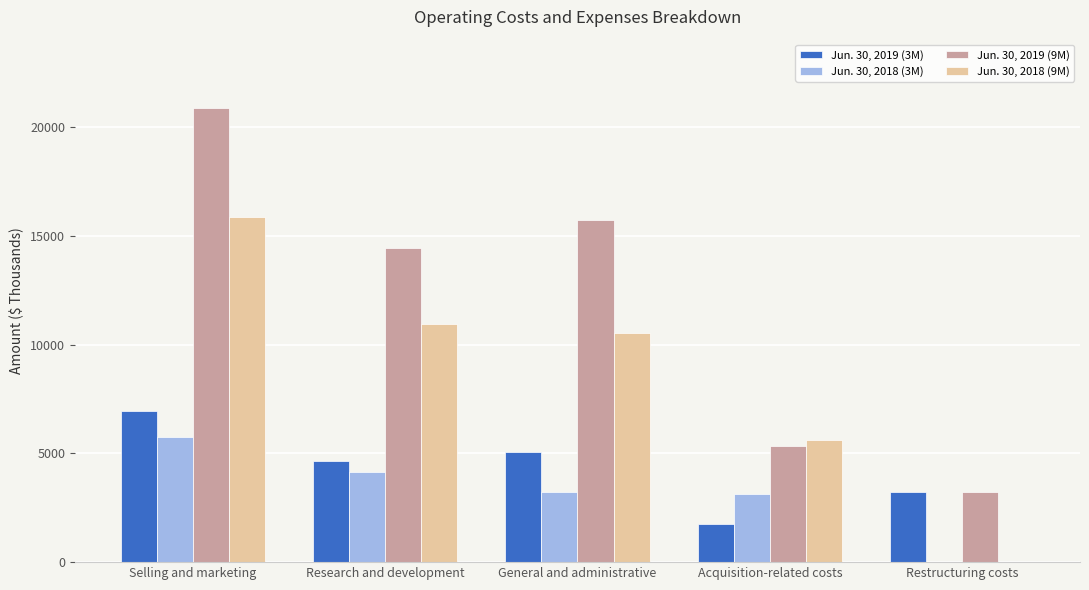

At which label does Jun. 30, 2019 (9M) reach its peak?

Selling and marketing